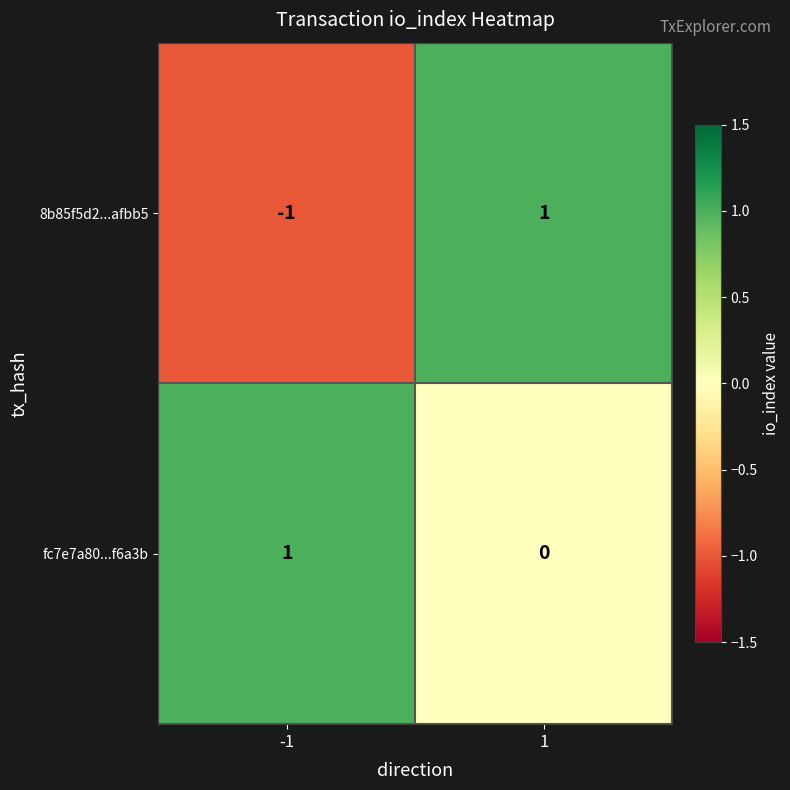

Count the number of data series in this chart.

2